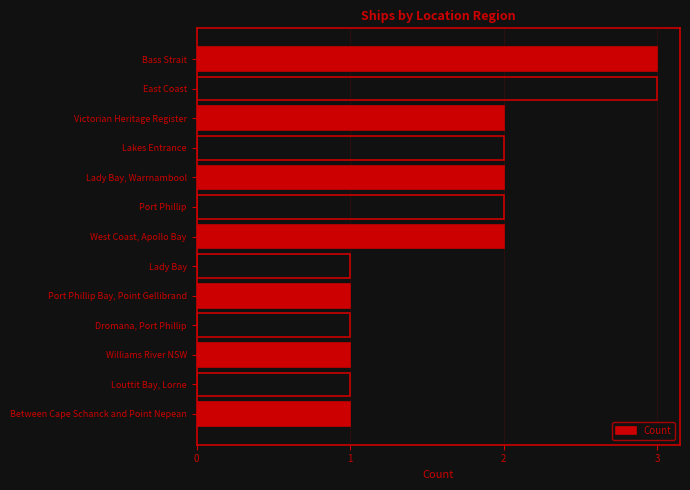

The value at Dromana, Port Phillip is 1. True or false?

True